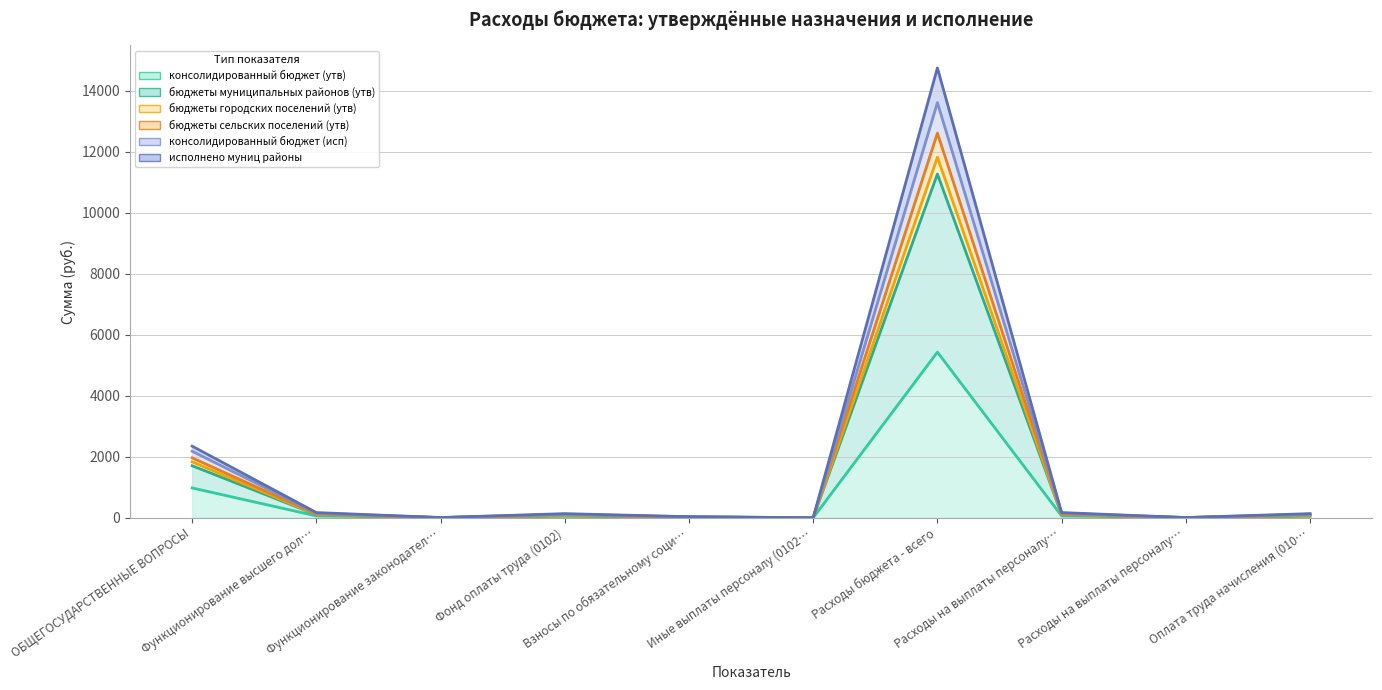

True or false: консолидированный бюджет (исп) has more than 1 interior local peaks.

True